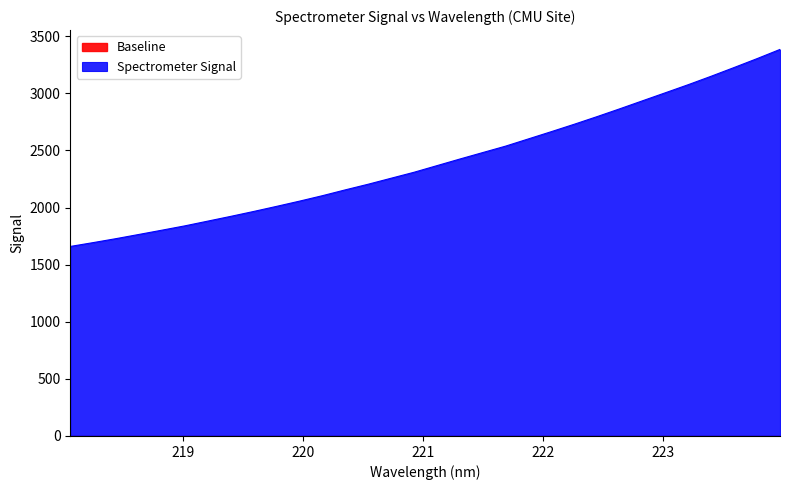

What is the difference between the second highest and second lowest values?

1611.3